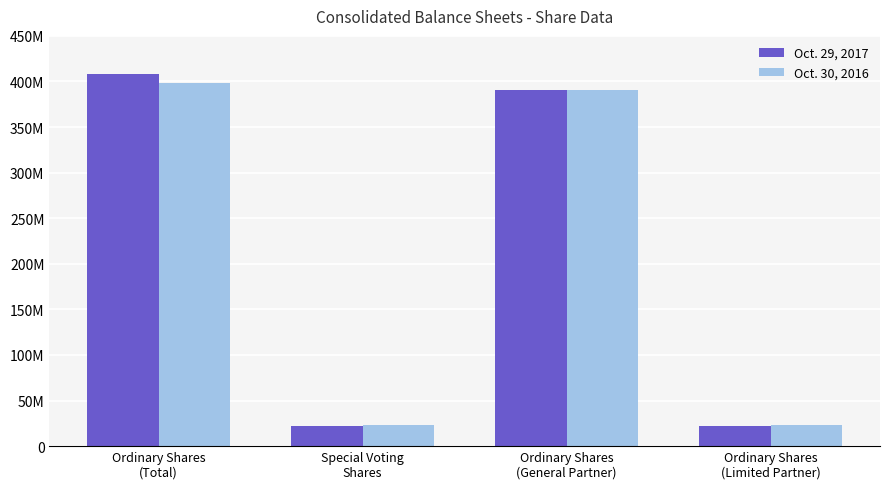

What is the label of the 4th bar from the right?

Ordinary Shares
(Total)